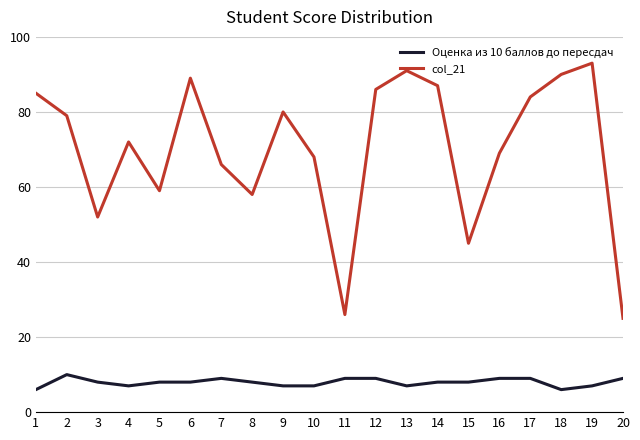

Which category has the highest value in the Оценка из 10 баллов до пересдач series?

2